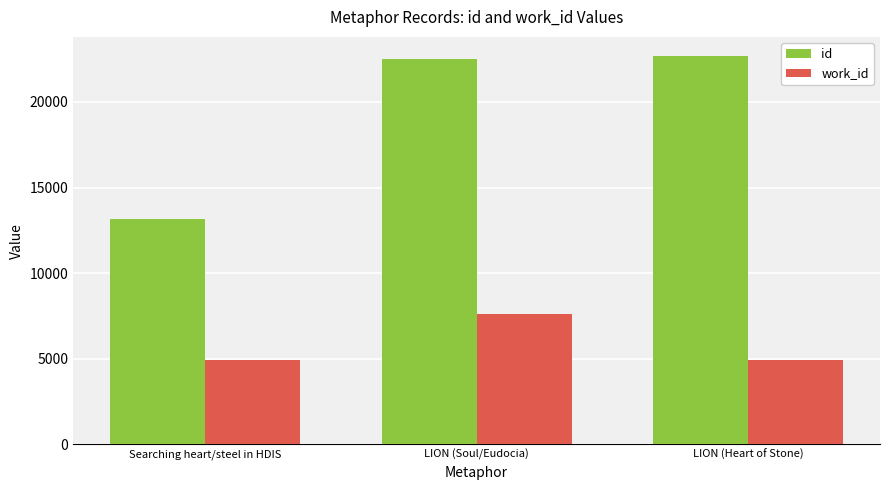

Which category has the lowest value in the id series?

Searching heart/steel in HDIS